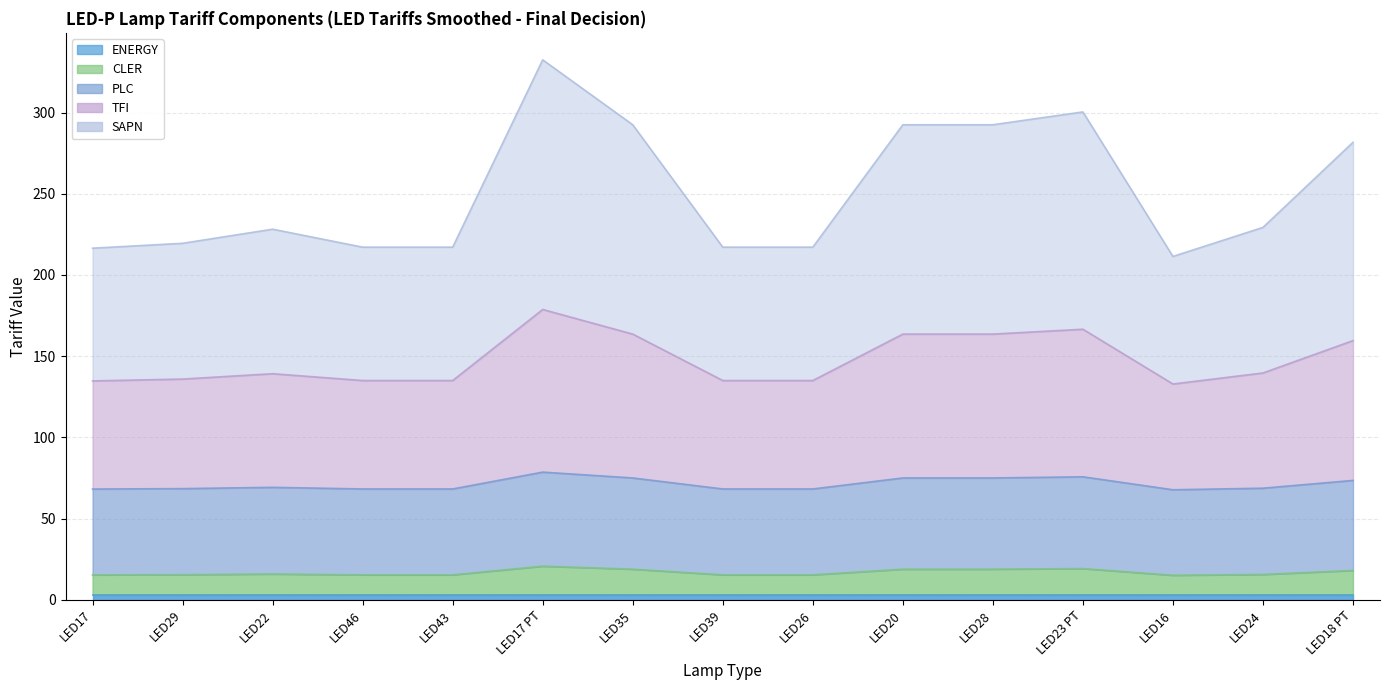

Where is SAPN nearest to the value 271?

LED18 PT